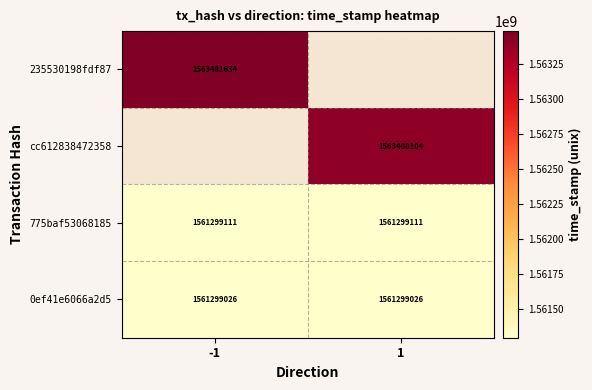

What is the minimum value for 775baf53068185?

1561299111